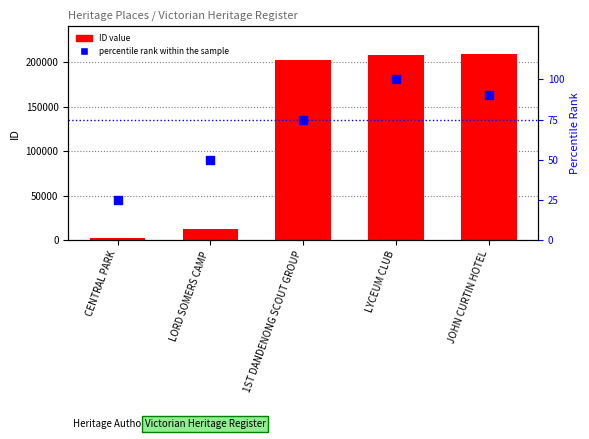

At how many categories does at least one series exceed 184132?

3